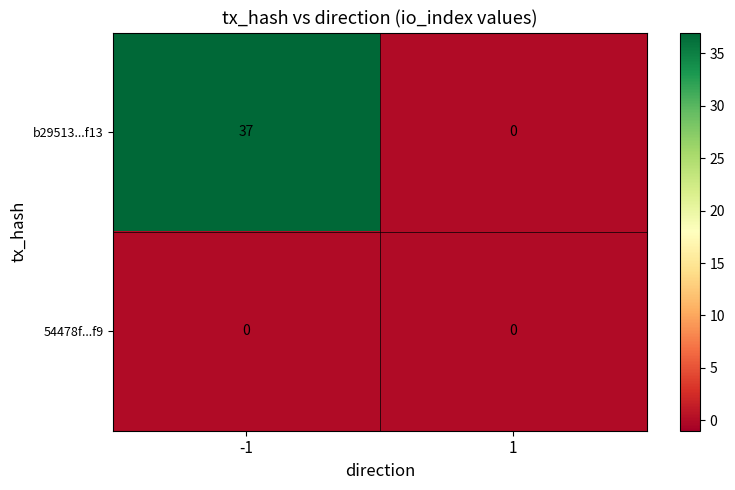

Is the value of 54478f...f9 at -1 greater than the value of b29513...f13 at -1?

No